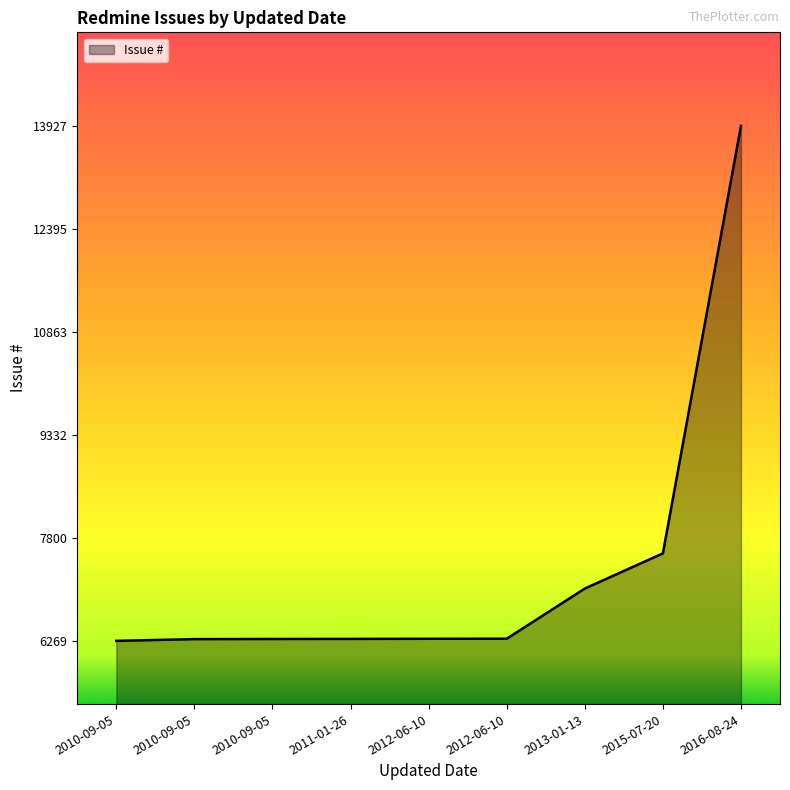

True or false: there are more than 2 points higher than both neighbors.

False